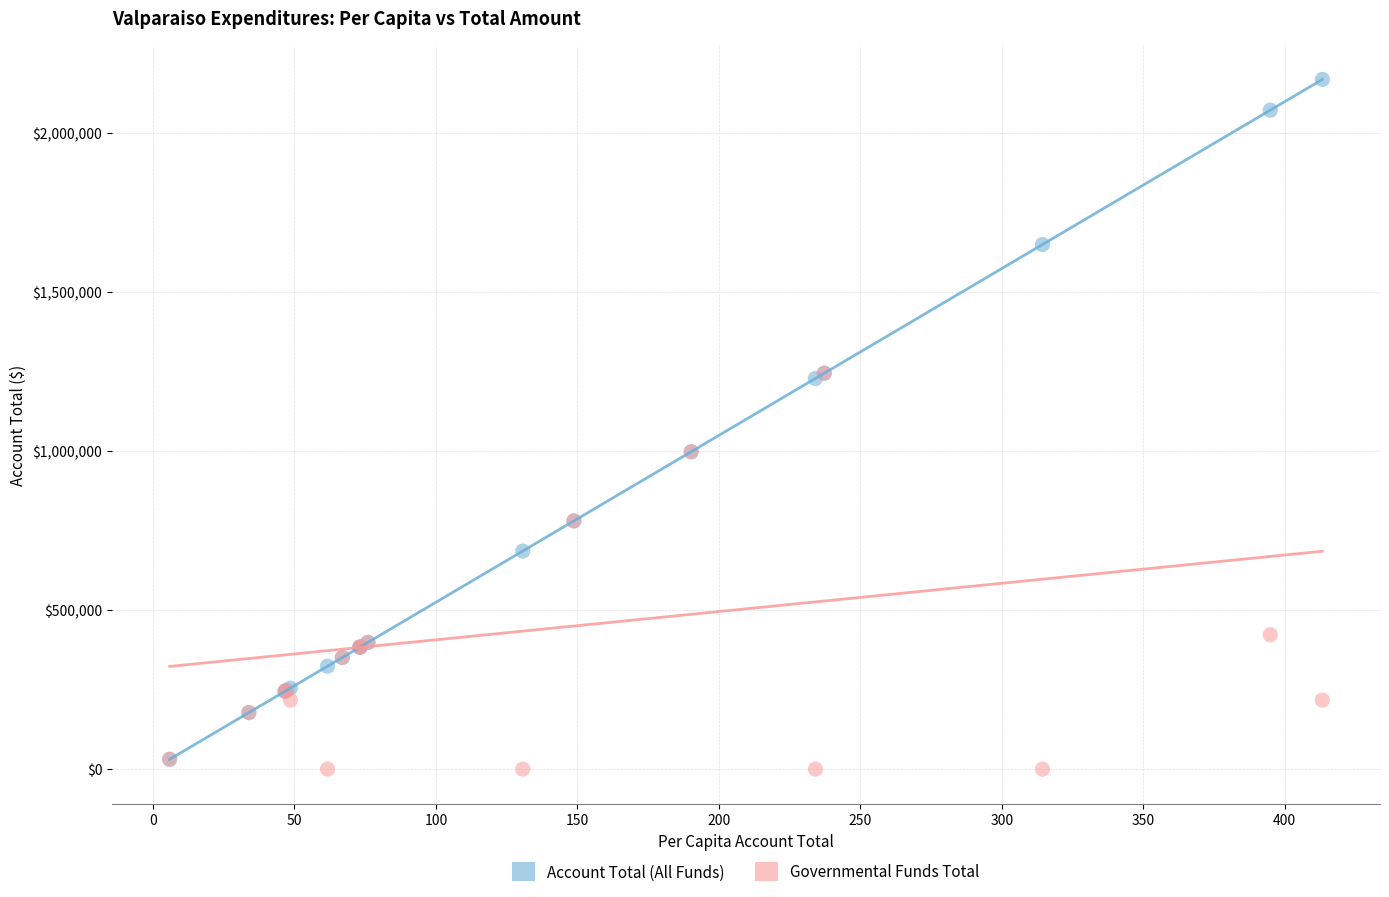

Which series has the widest spread of Y values?

Account Total (All Funds)